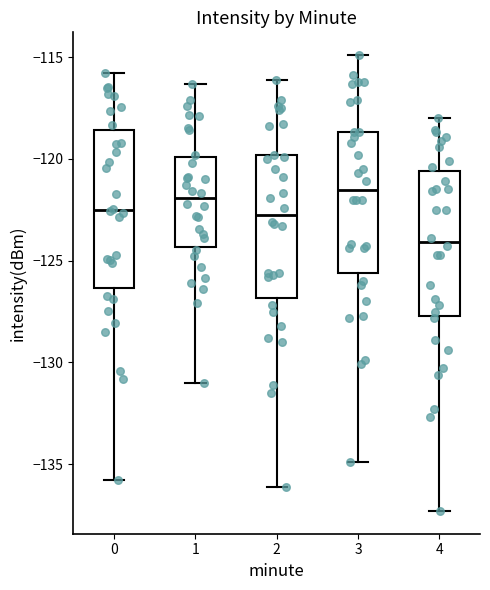

Which box is the tallest, from its lower edge to its upper edge?

0